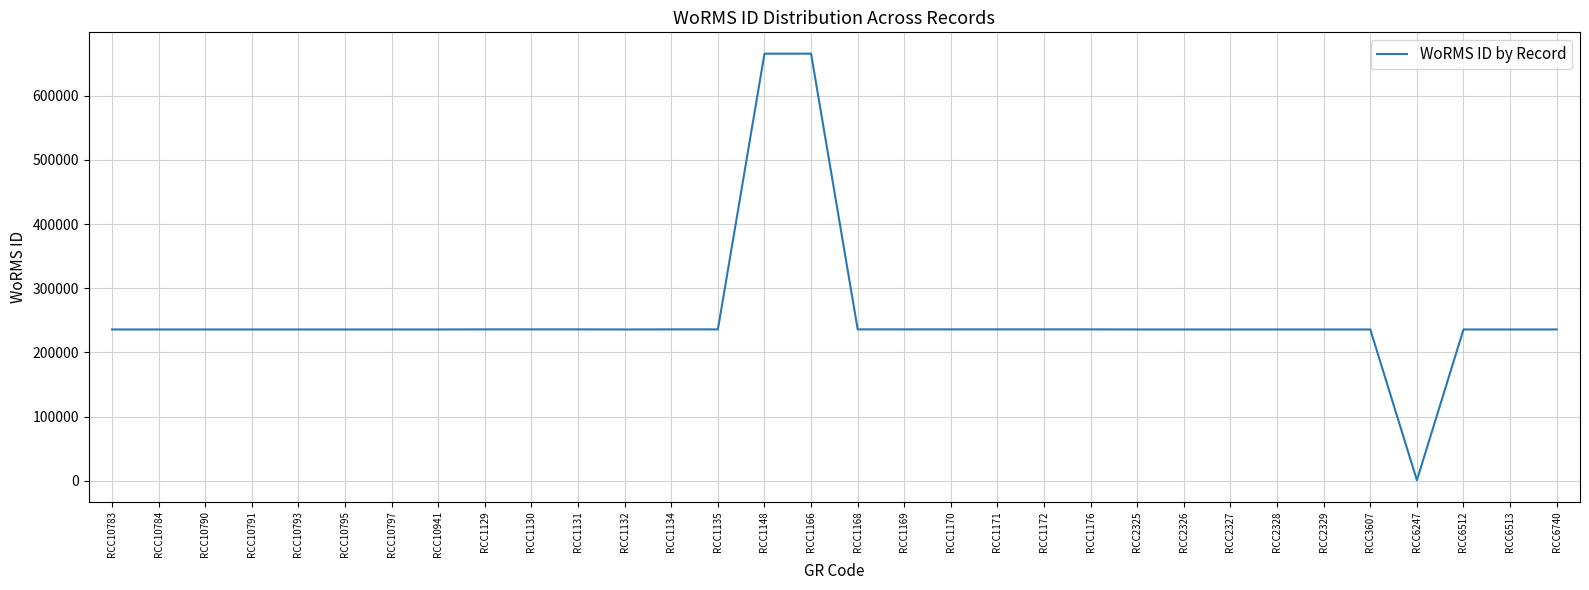

What is the change in value from RCC1166 to RCC2329?

-429769